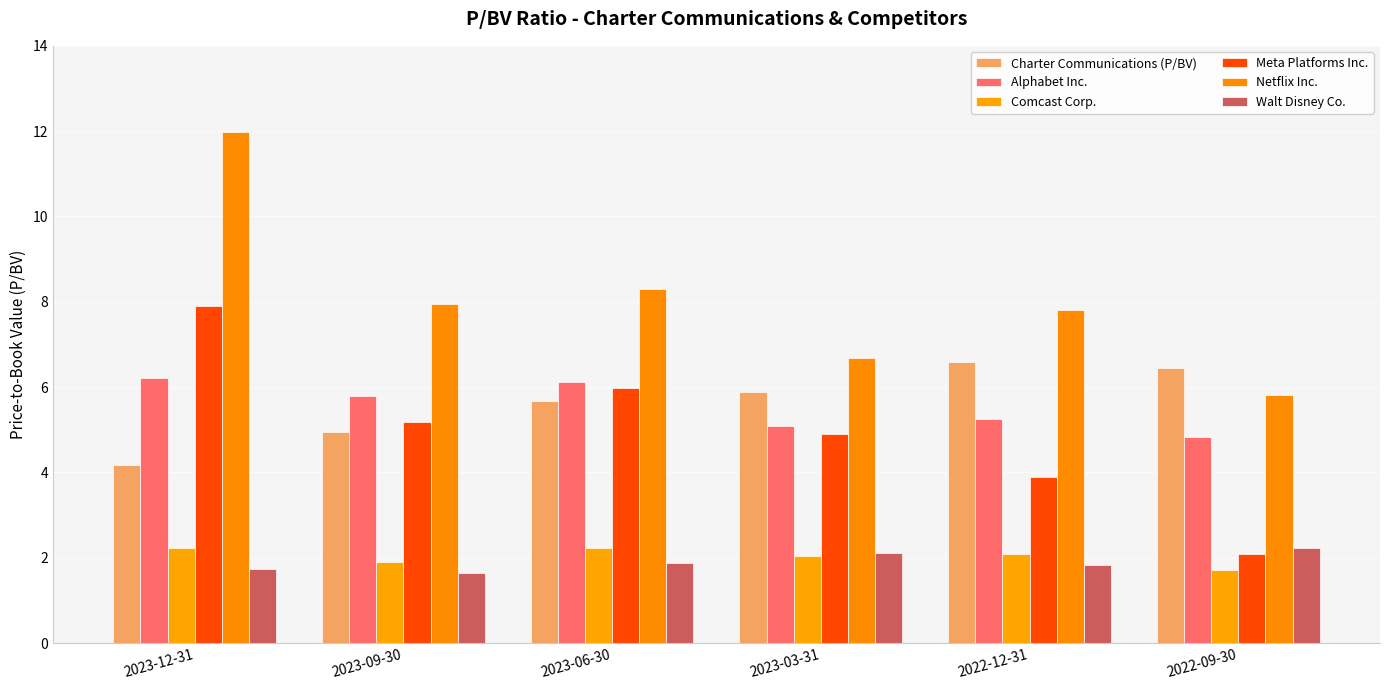

Which series changed the most between 2023-12-31 and 2022-12-31?

Netflix Inc.